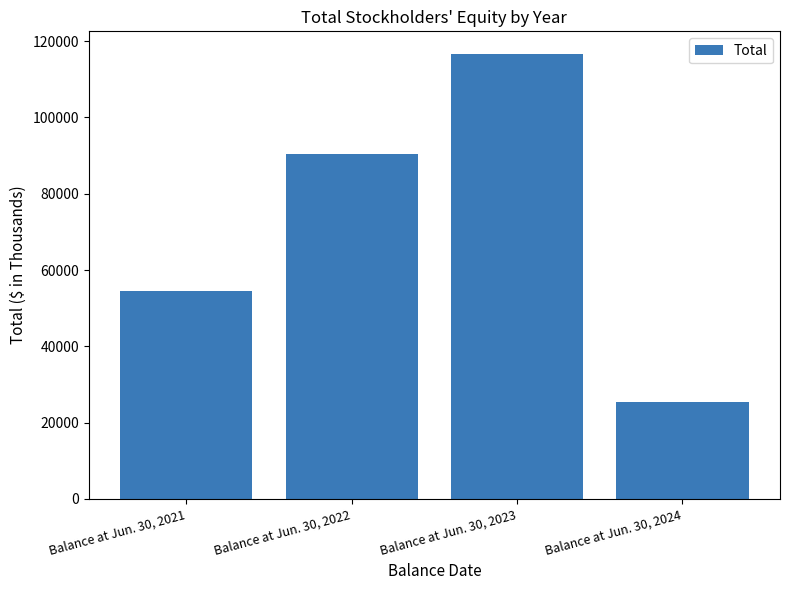

How many data points does each series have?

4